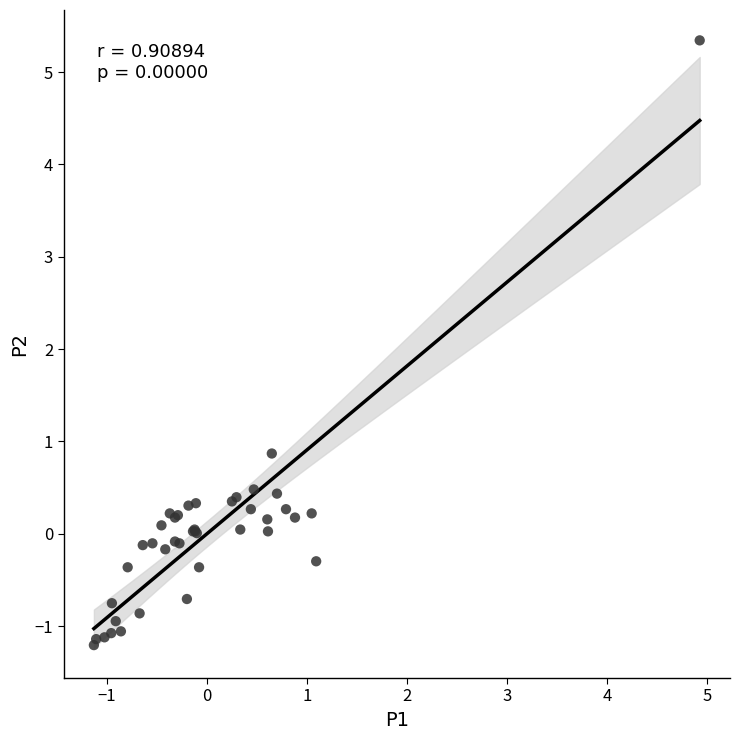

What Y value in the scatter plot is closest to 2?

0.9